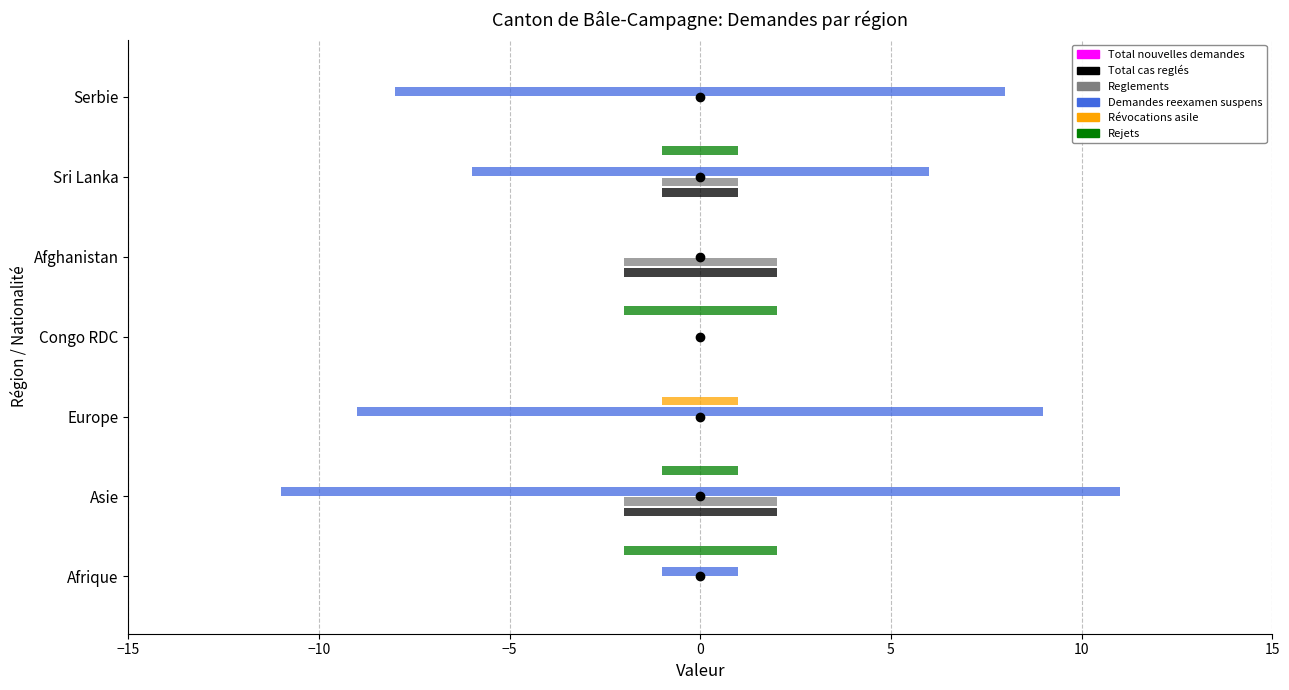

Which series has the largest total across all categories?

Demandes reexamen suspens